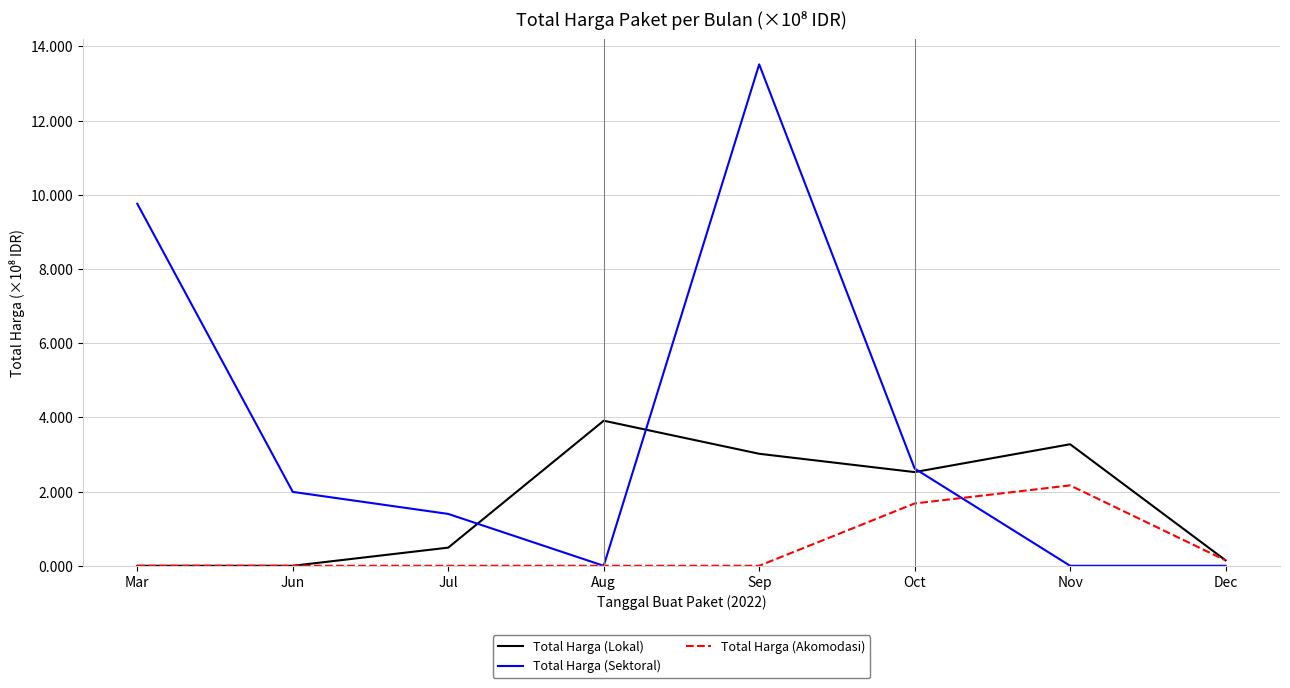

Does the chart display data point markers on the line(s)?

No